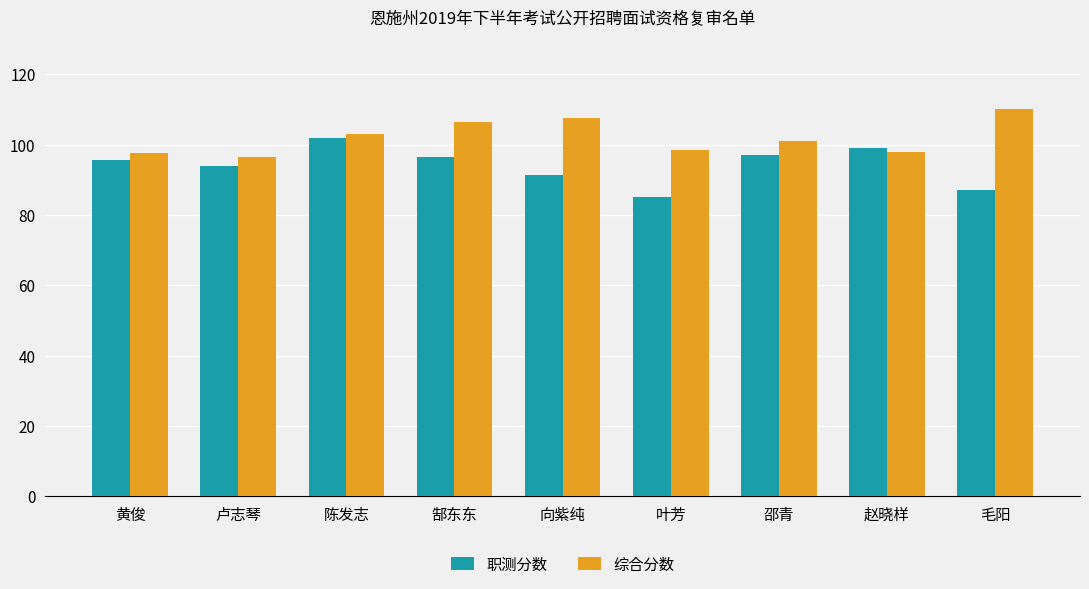

What are all the series names shown in the legend?

职测分数, 综合分数